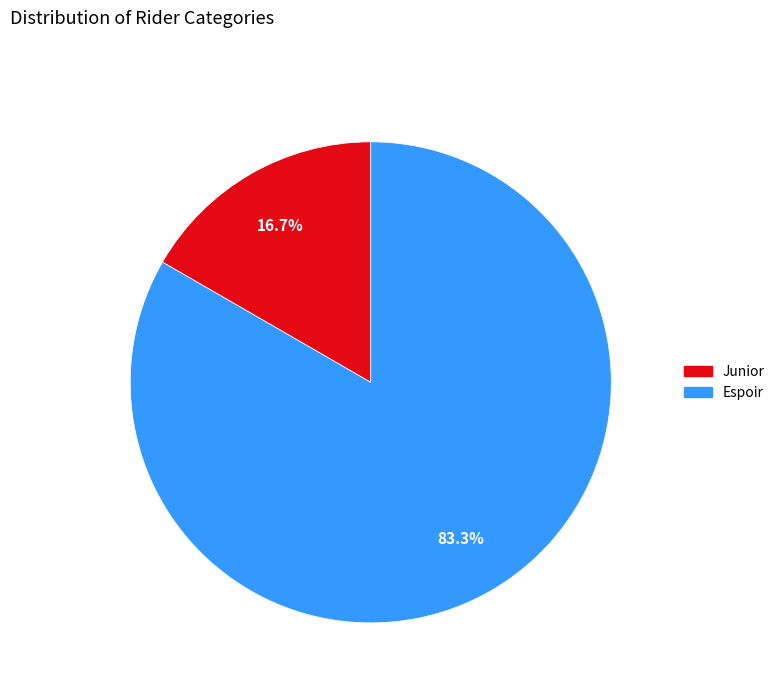

To the nearest percent, what is the difference between the largest and smallest slice percentages?

67%